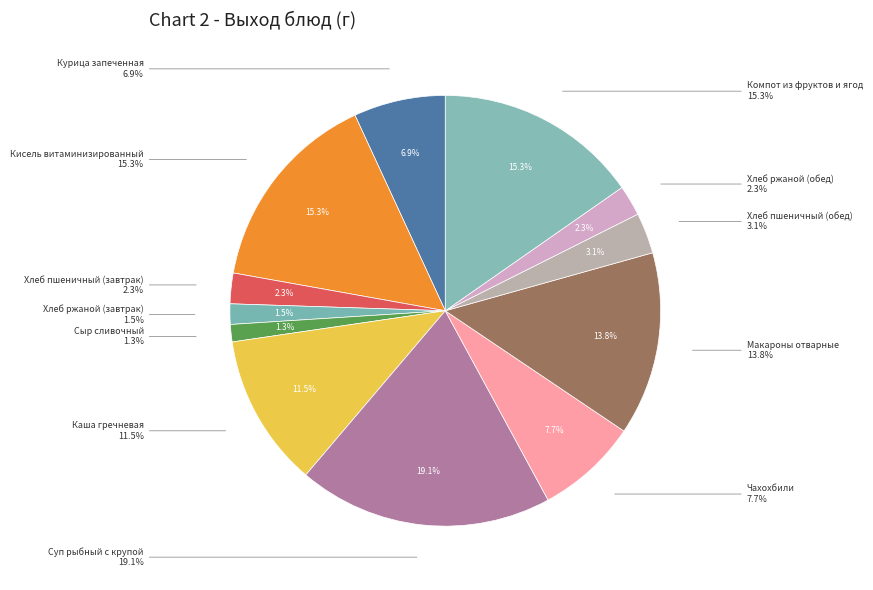

What is the ratio of the value at Каша гречневая to the value at Суп рыбный с крупой?

0.6